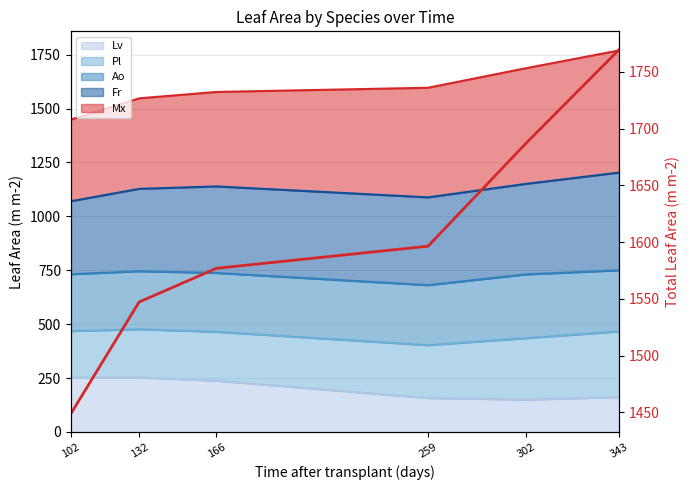

The value at 132 is 1547.3. True or false?

True